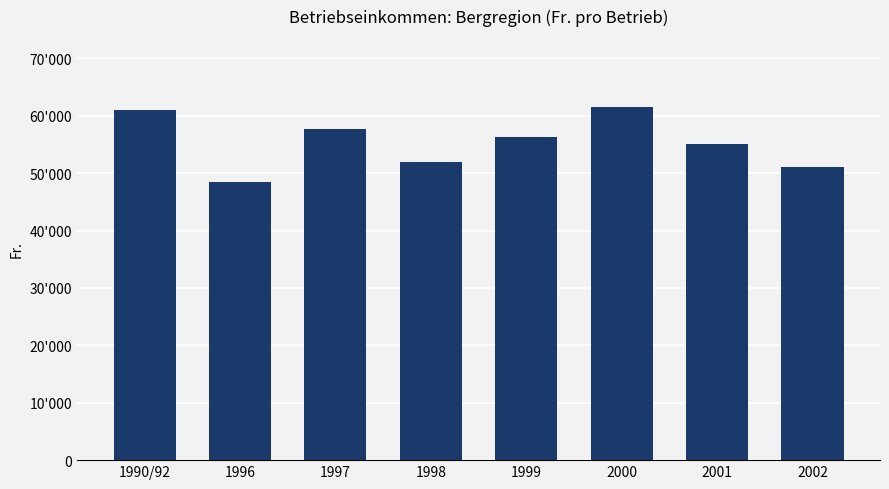

Are the bars horizontal?

No